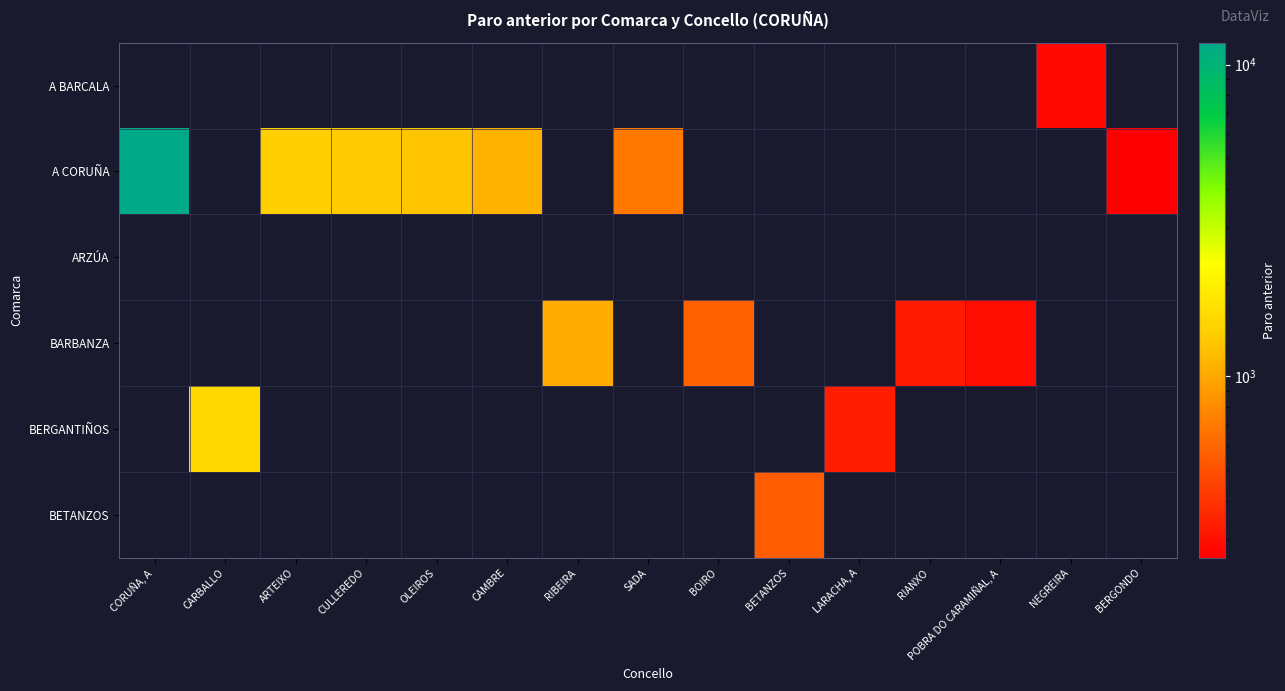

Rank the series by their maximum value, from lowest to highest.

ARZÚA, A BARCALA, BETANZOS, BARBANZA, BERGANTIÑOS, A CORUÑA